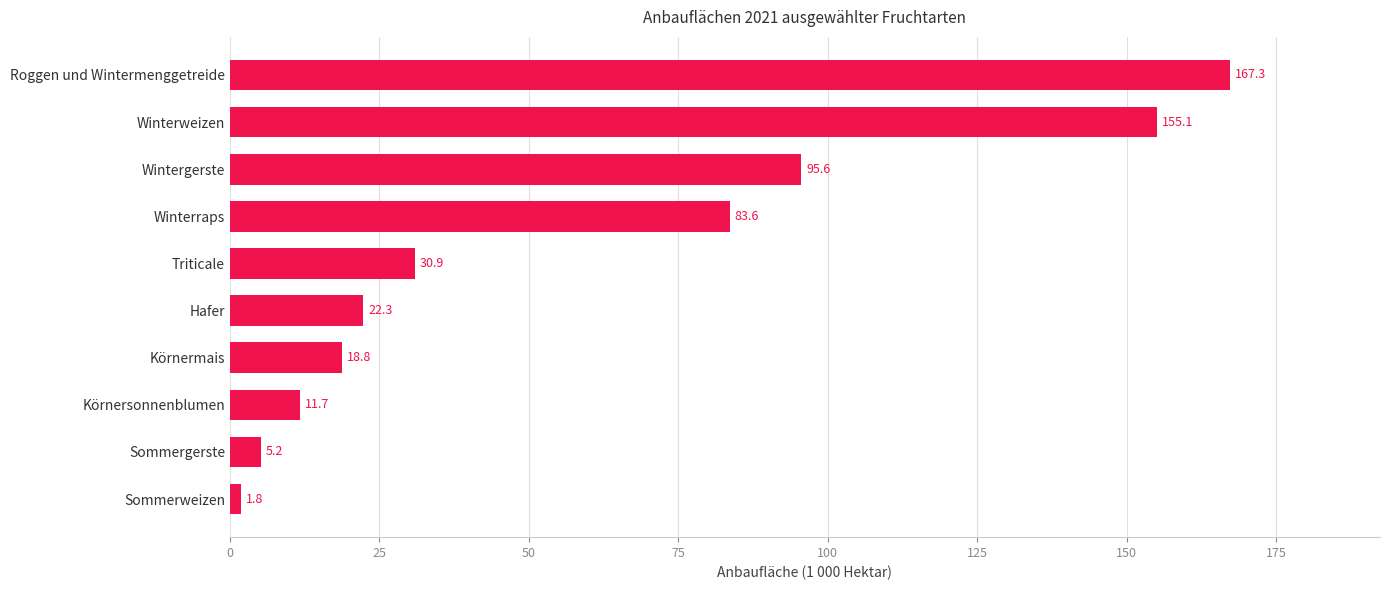

Reading top to bottom, extract all data points from this chart.

167.3	155.1	95.6	83.6	30.9	22.3	18.8	11.7	5.2	1.8